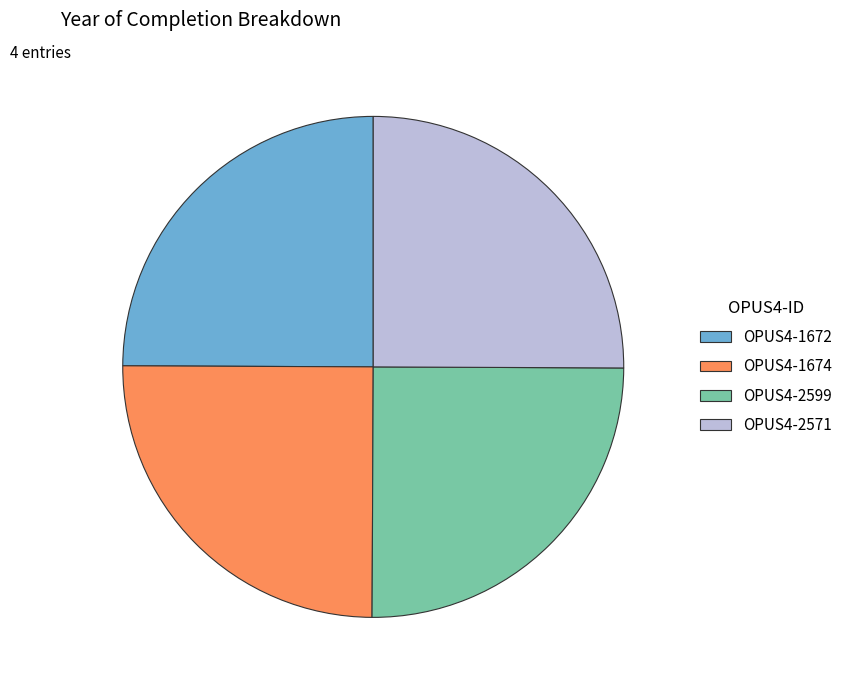

Is OPUS4-2599 the majority of the pie?

No